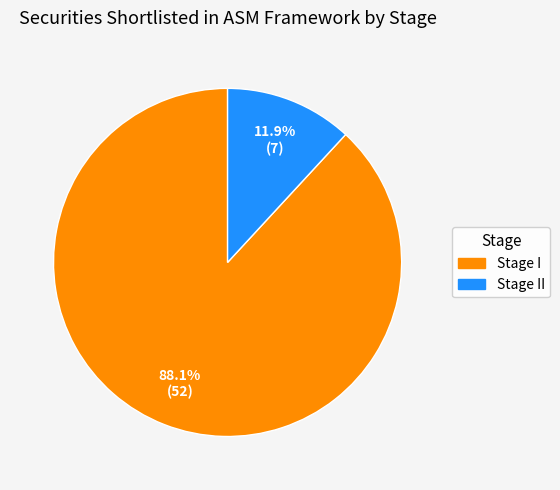

Is Stage I the majority of the pie?

Yes